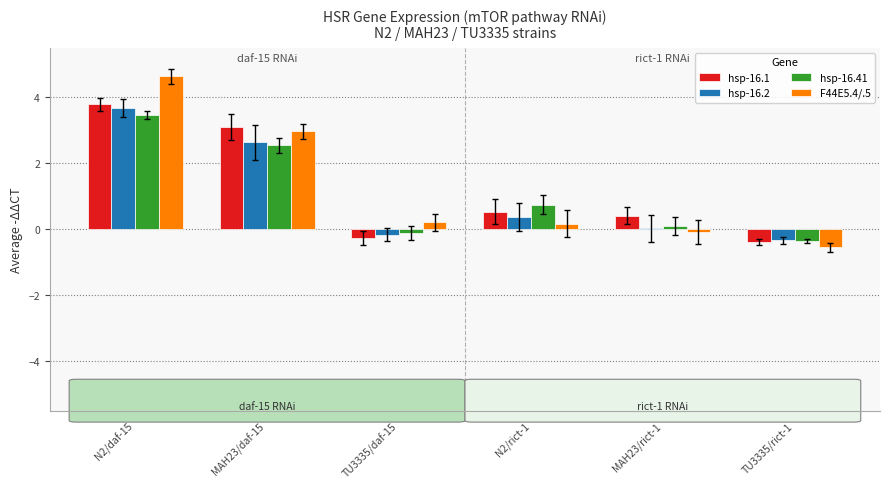

What is the difference between the hsp-16.1 values at MAH23/rict-1 and N2/rict-1?

0.1